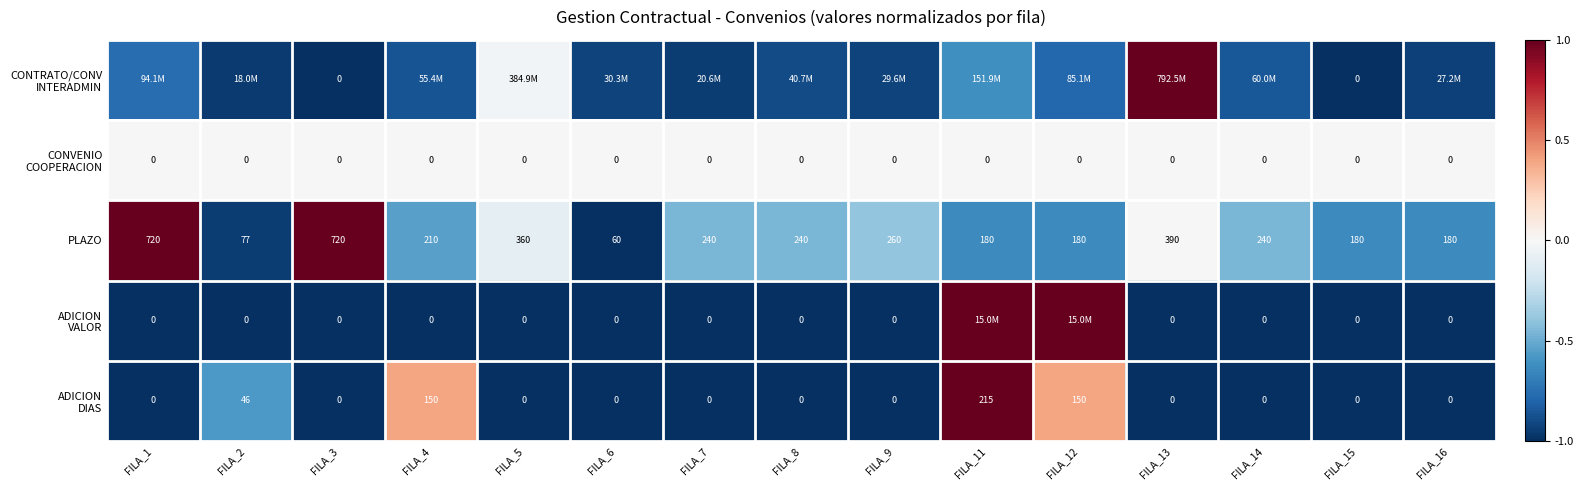

What is the average value of the ADICION VALOR series?

-0.7